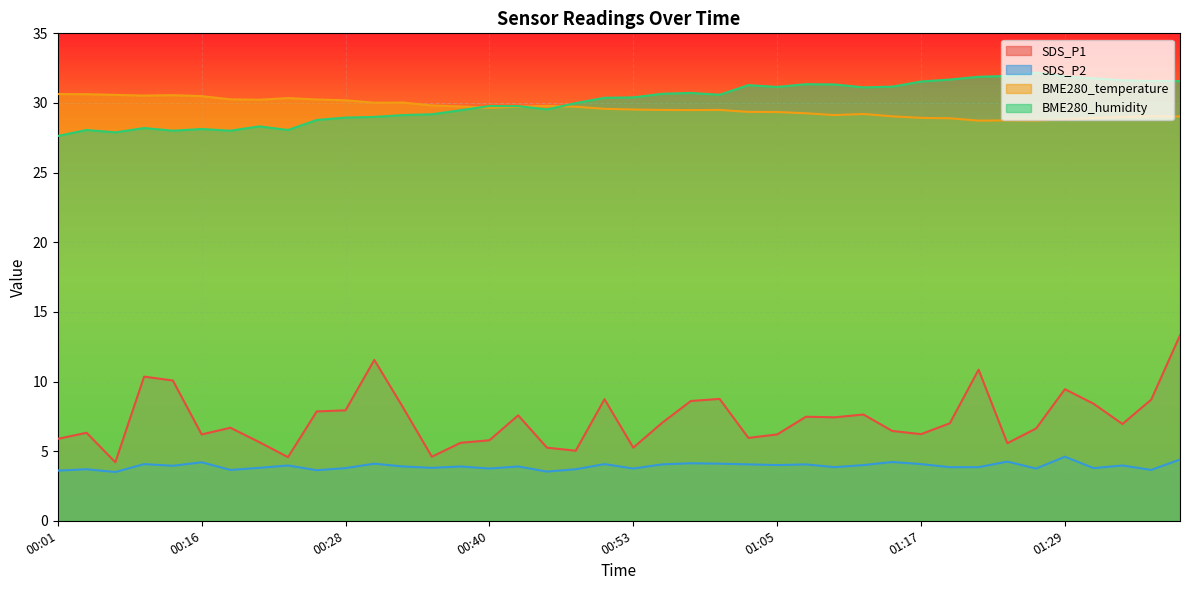

What is the greatest value displayed?

32.2